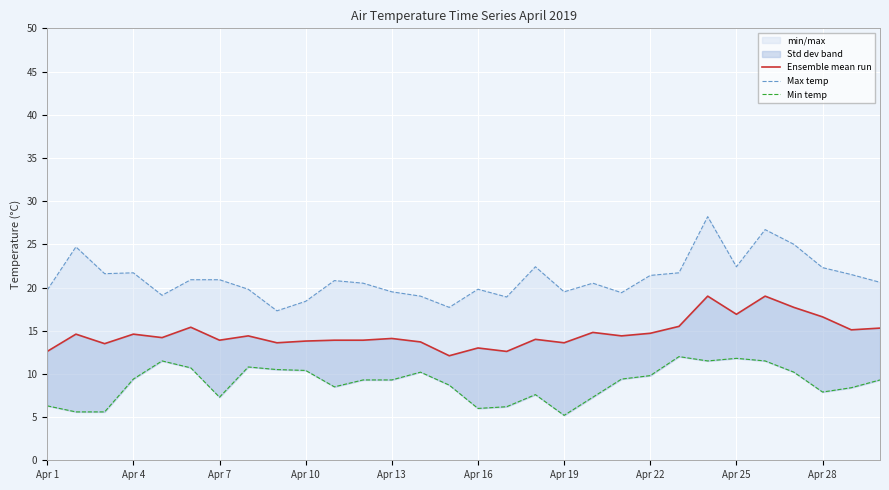

At how many categories does at least one series exceed 8?

30